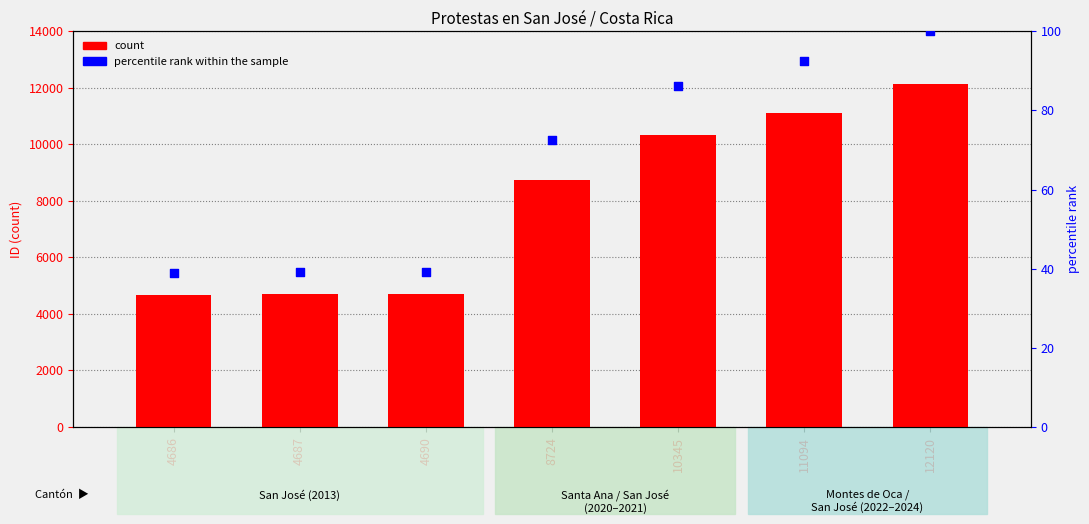

What is the total value across all series at 4686?

4725.0